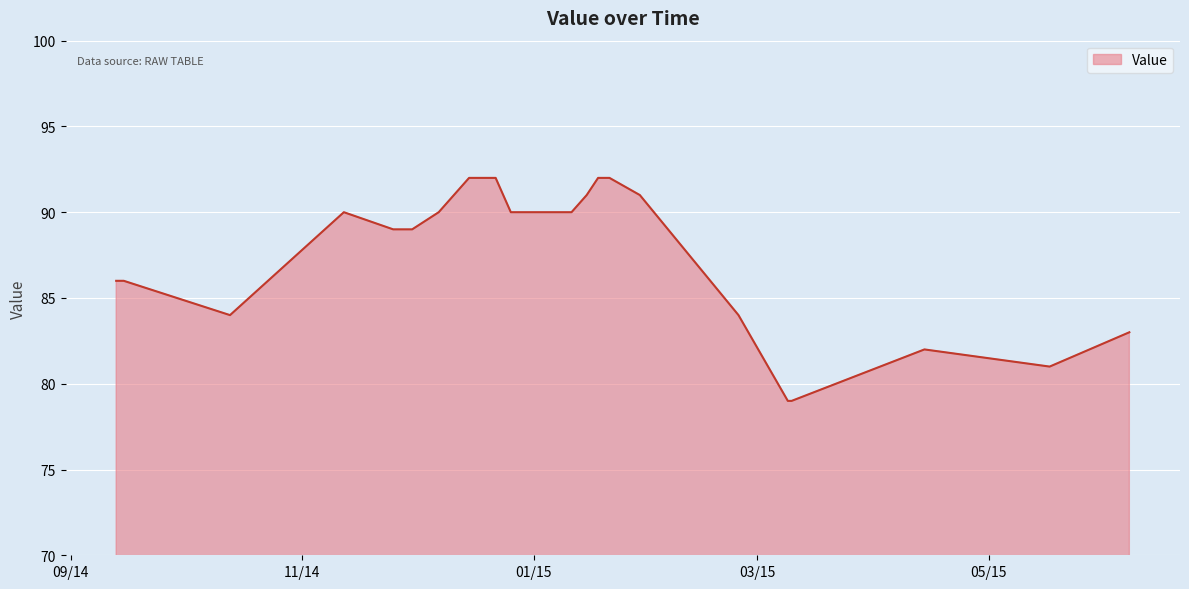

What is the smallest value displayed?

79